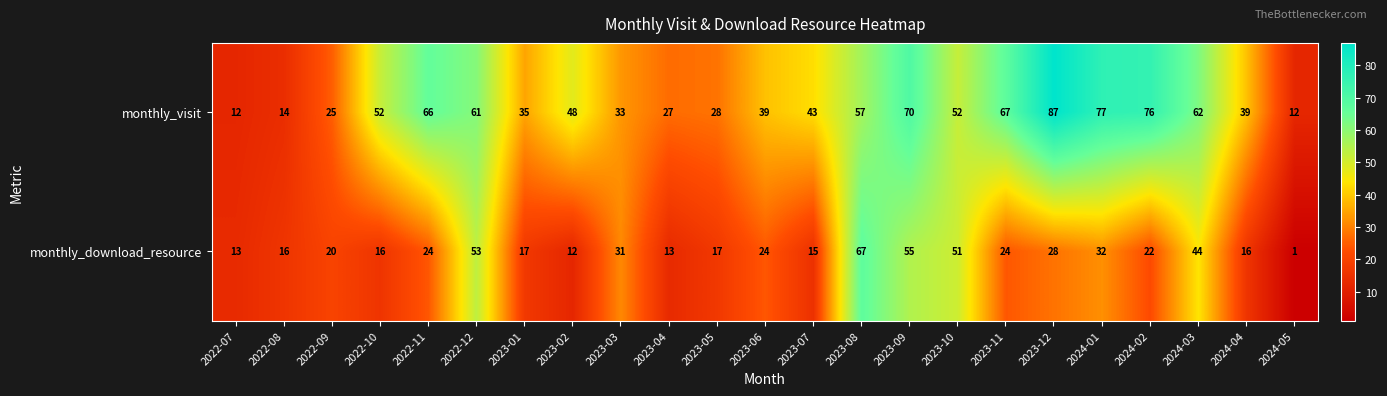

Is it true that monthly_download_resource equals 45 at 2024-01?

False